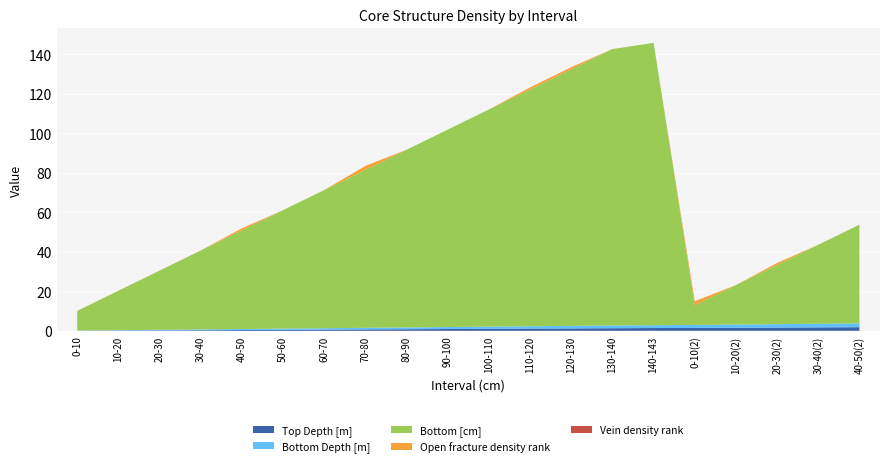

Which series has the widest spread of values?

Bottom [cm]